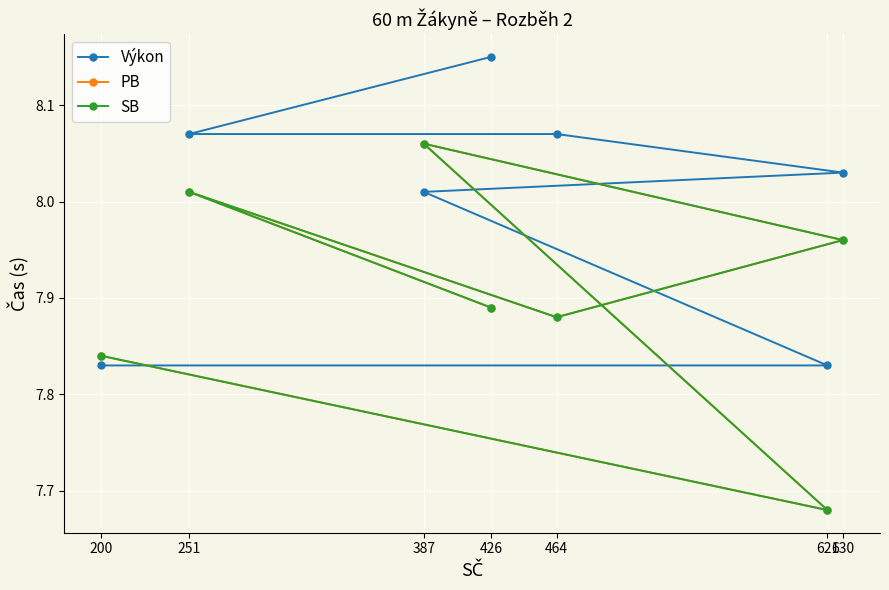

How many data points in Výkon are above 8?

5